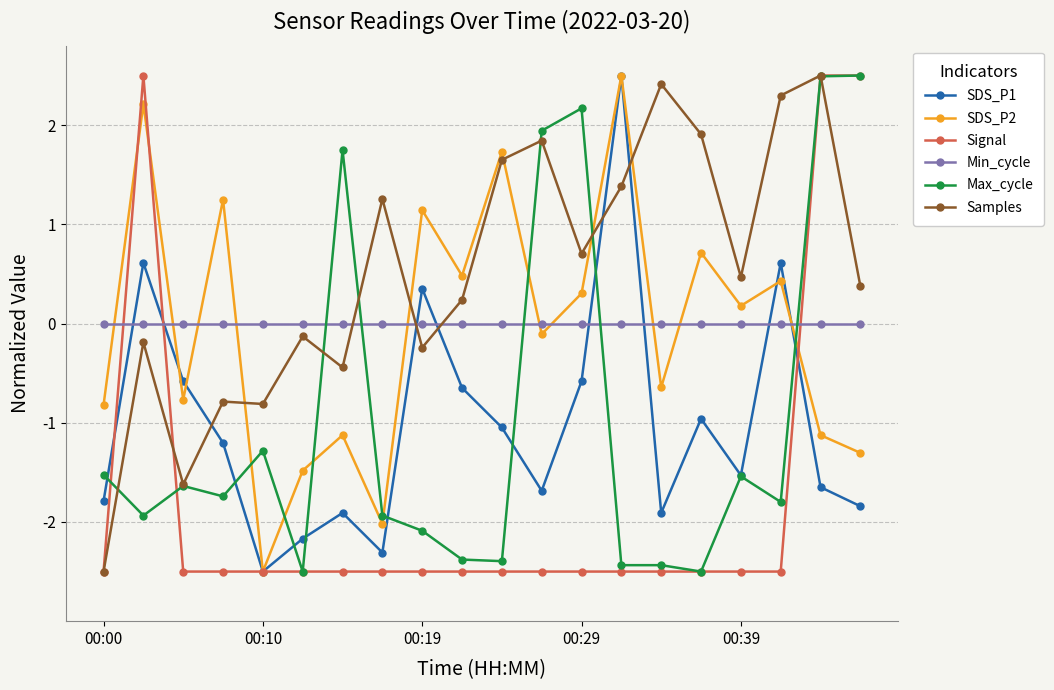

What are all the series names shown in the legend?

SDS_P1, SDS_P2, Signal, Min_cycle, Max_cycle, Samples